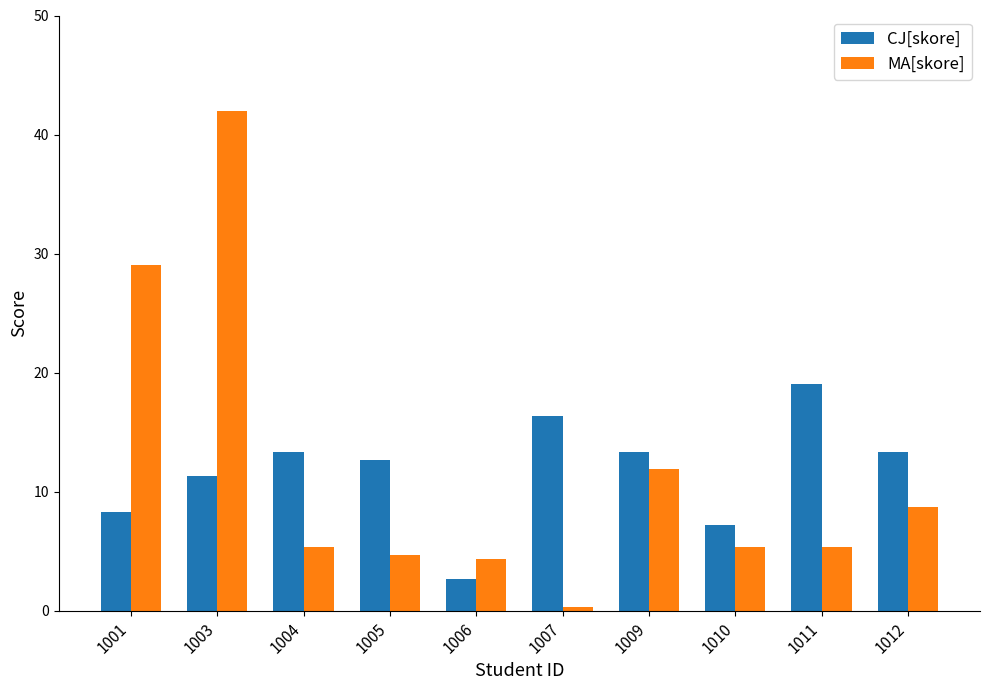

Which category has the lowest value in the CJ[skore] series?

1006